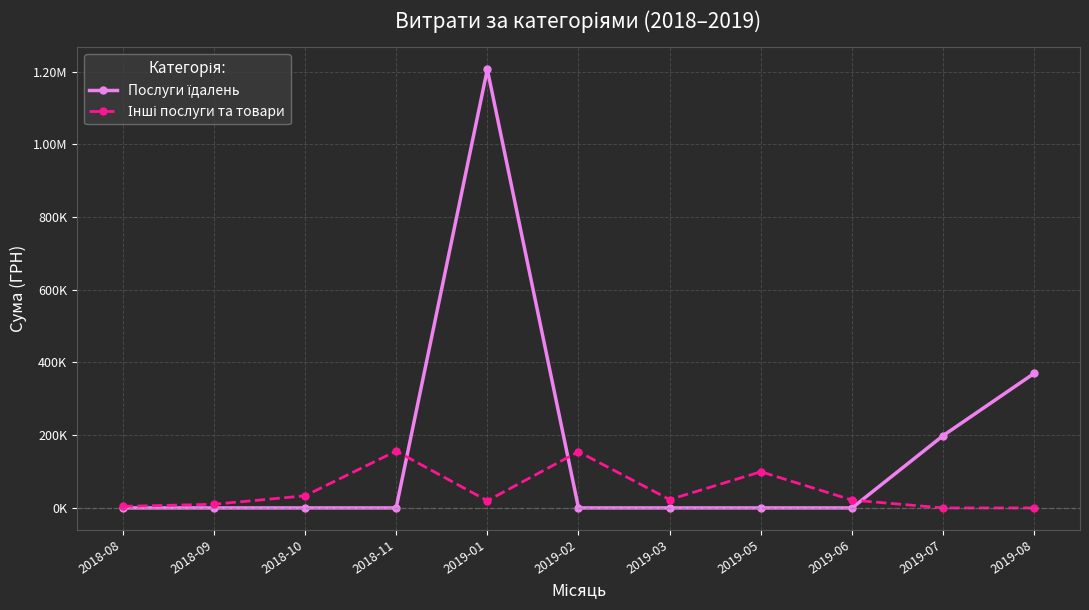

Which has a higher value, 2019-07 or 2018-09?

2019-07